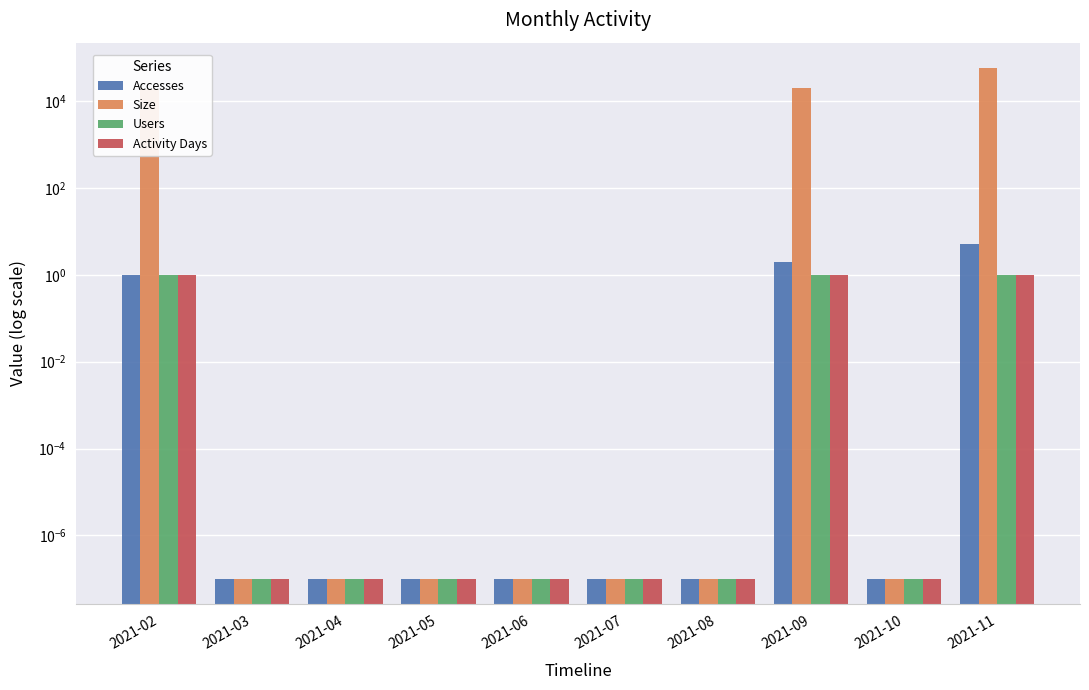

Reading right to left, list all the values displayed in this chart.

Accesses: 5.0	0.0	2.0	0.0	0.0	0.0	0.0	0.0	0.0	1.0
Size: 57107.0	0.0	19892.0	0.0	0.0	0.0	0.0	0.0	0.0	19089.0
Users: 1.0	0.0	1.0	0.0	0.0	0.0	0.0	0.0	0.0	1.0
Activity Days: 1.0	0.0	1.0	0.0	0.0	0.0	0.0	0.0	0.0	1.0